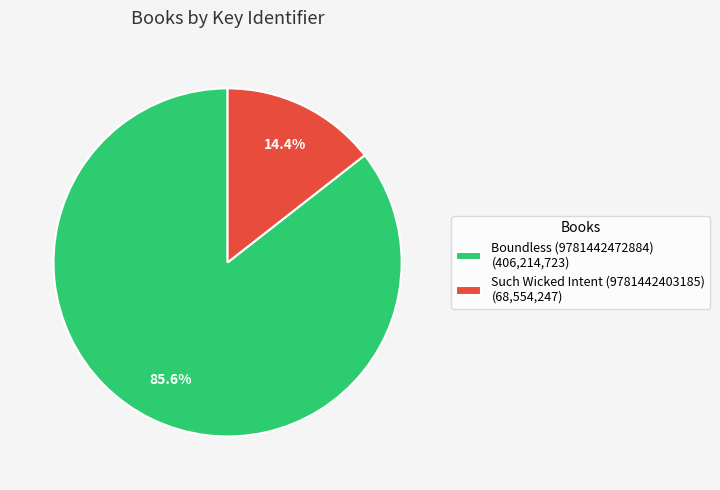

To the nearest percent, what is the combined percentage of Boundless (9781442472884) and Such Wicked Intent (9781442403185)?

100%